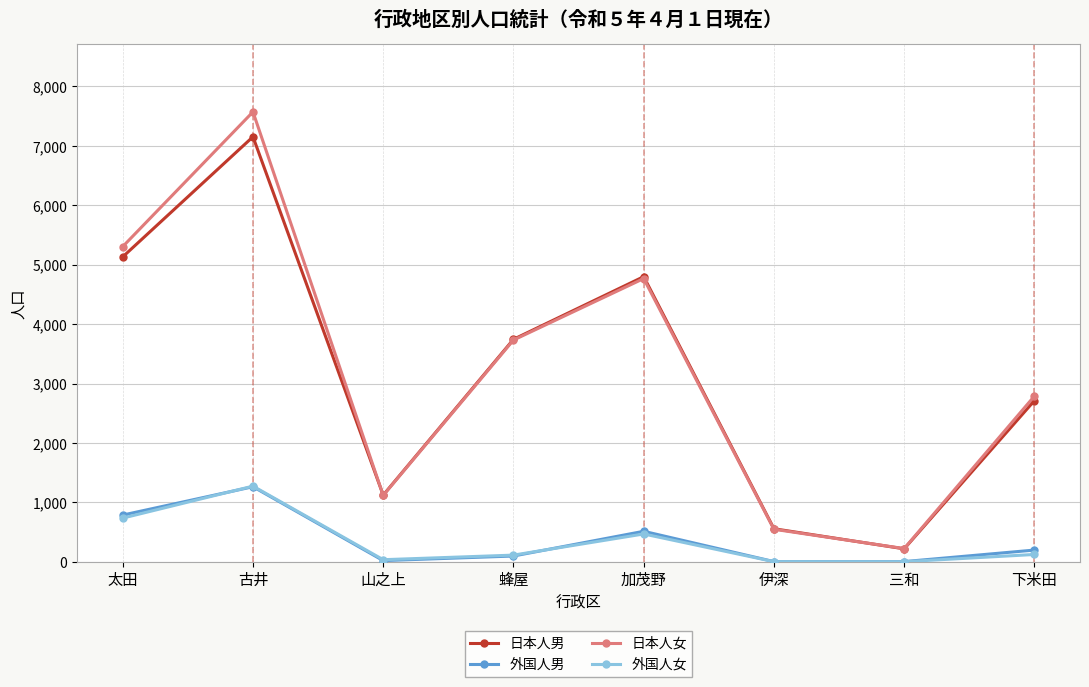

Read the 外国人男 value at 太田, to the nearest 100.

800